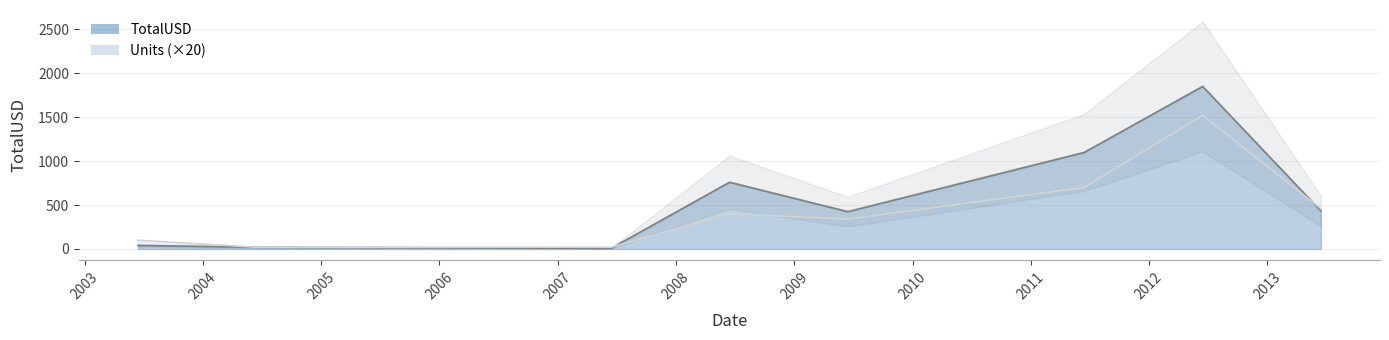

What is the highest value of the Units (×20) series?

1520.0